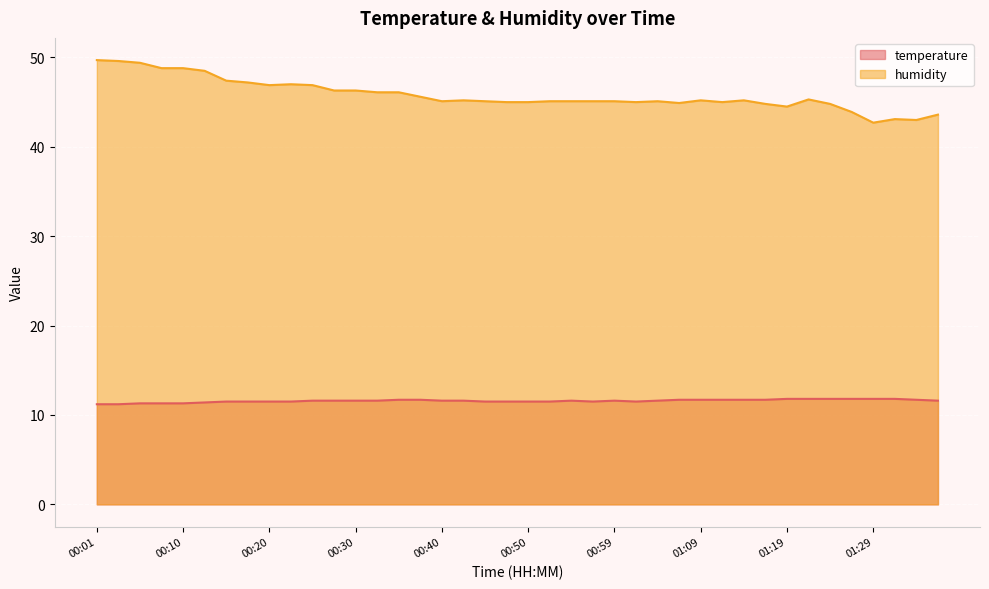

What are all the series names shown in the legend?

temperature, humidity